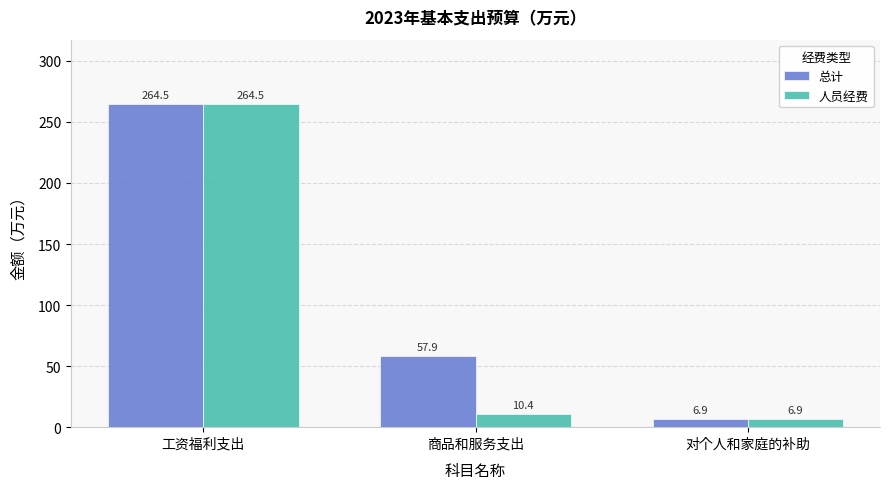

The 人员经费 series shows 6.9 at 对个人和家庭的补助. True or false?

True